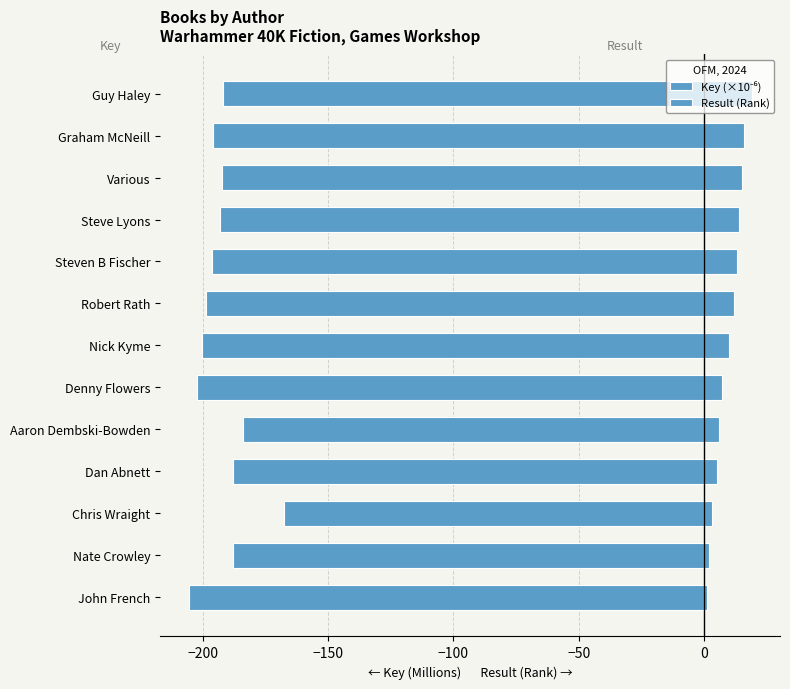

List the series in order of their peak value, lowest first.

Key (×10⁻⁶), Result (Rank)